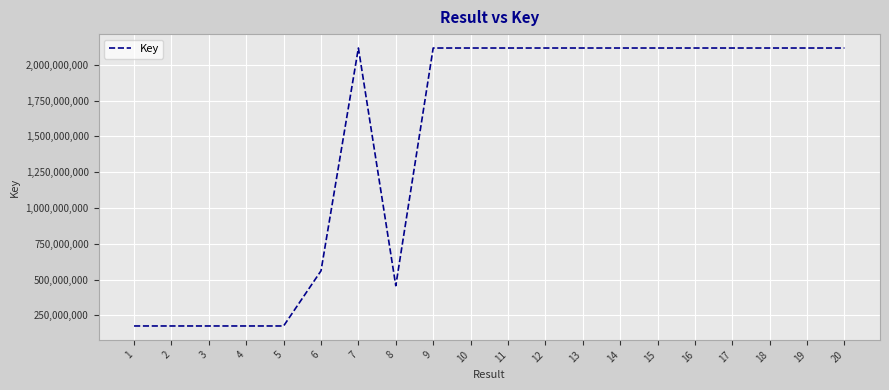

Is it true that the value at 9 is 531128295?

False